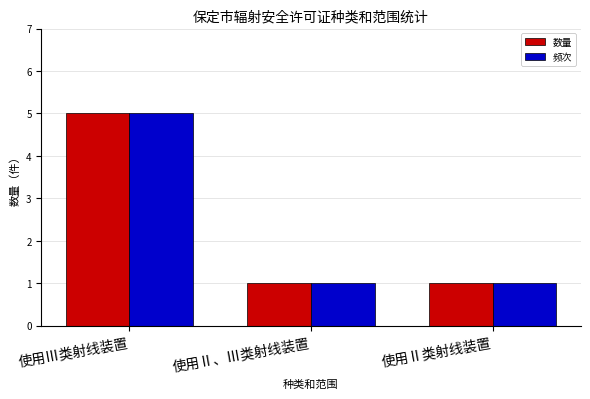

Reading left to right, what are all the values shown in this chart?

数量: 使用Ⅲ类射线装置=5	使用Ⅱ、Ⅲ类射线装置=1	使用Ⅱ类射线装置=1
频次: 使用Ⅲ类射线装置=5	使用Ⅱ、Ⅲ类射线装置=1	使用Ⅱ类射线装置=1